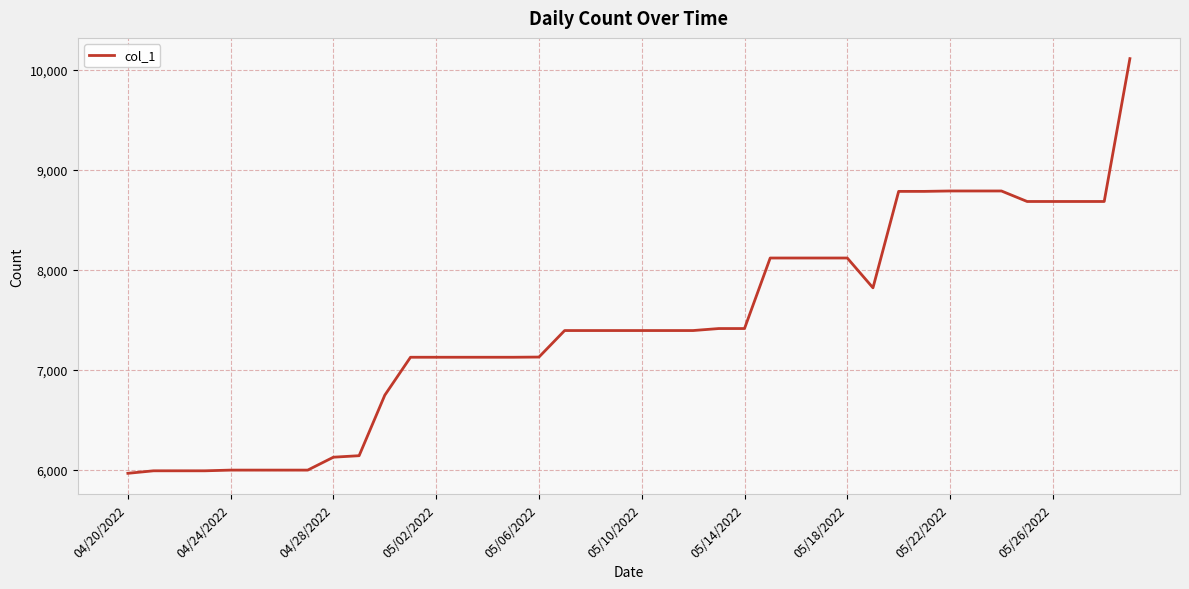

What is the smallest value displayed?

5965